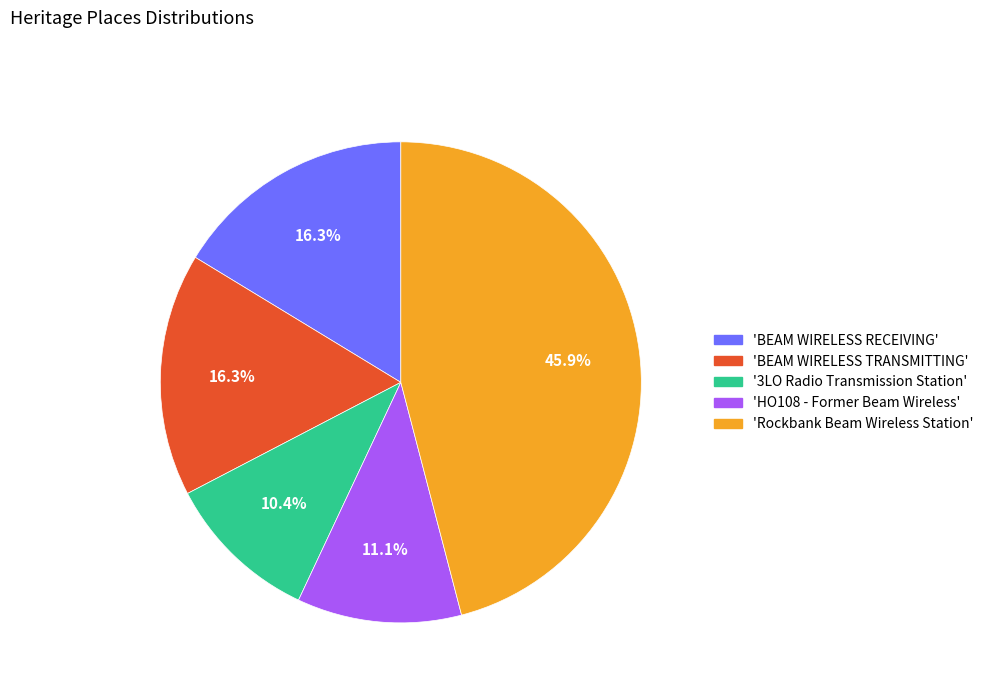

What is the ratio of the value at 'BEAM WIRELESS RECEIVING' to the value at '3LO Radio Transmission Station'?

1.6